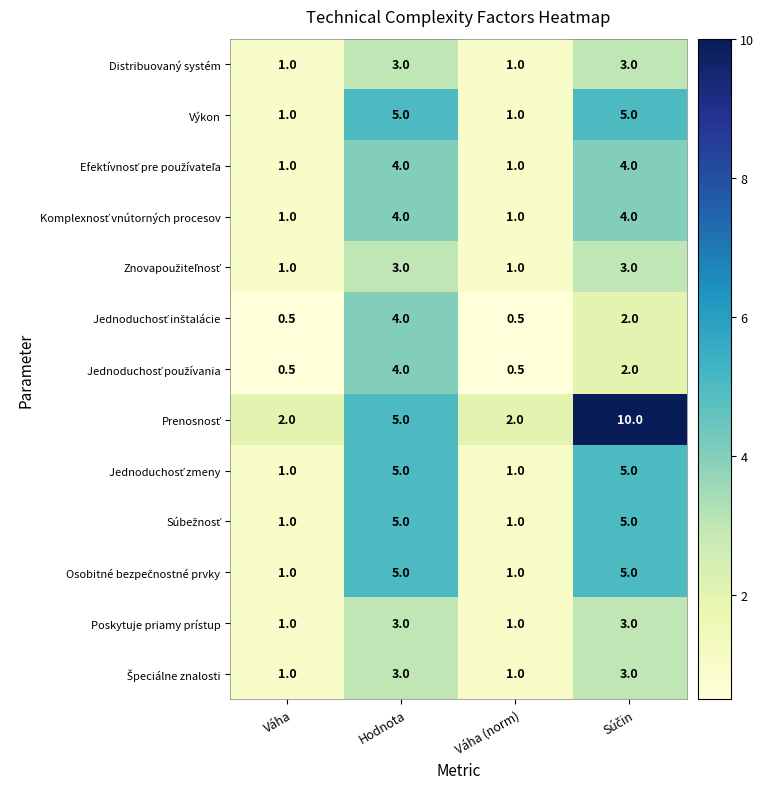

What is the smallest value displayed?

0.5